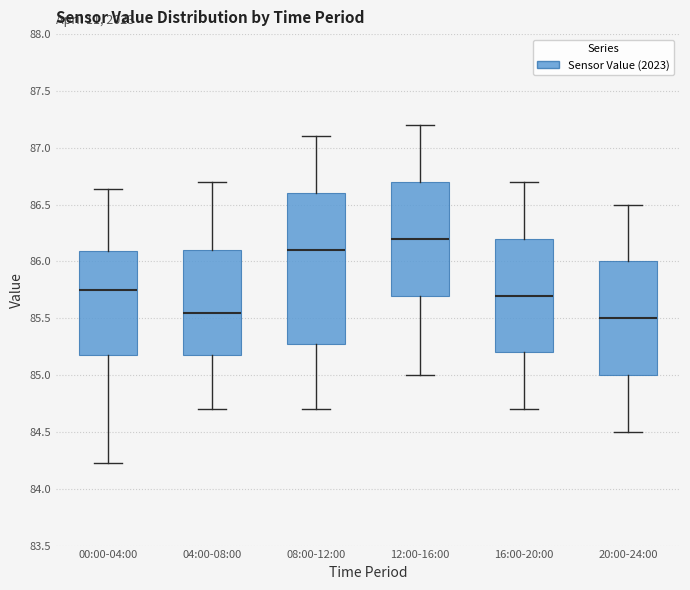

Reading left to right, transcribe this box plot: for each box, give where its median line is, the range the box spans, and where its two whiskers end, as read against the y-axis. The values are not printed on the chart, so give them approximately, as read against the axis.

00:00-04:00: median 85.75, box 85.15 to 86.10, whiskers 84.25 to 86.65
04:00-08:00: median 85.55, box 85.20 to 86.10, whiskers 84.70 to 86.70
08:00-12:00: median 86.10, box 85.30 to 86.60, whiskers 84.70 to 87.10
12:00-16:00: median 86.20, box 85.70 to 86.70, whiskers 85.00 to 87.20
16:00-20:00: median 85.70, box 85.20 to 86.20, whiskers 84.70 to 86.70
20:00-24:00: median 85.50, box 85.00 to 86.00, whiskers 84.50 to 86.50